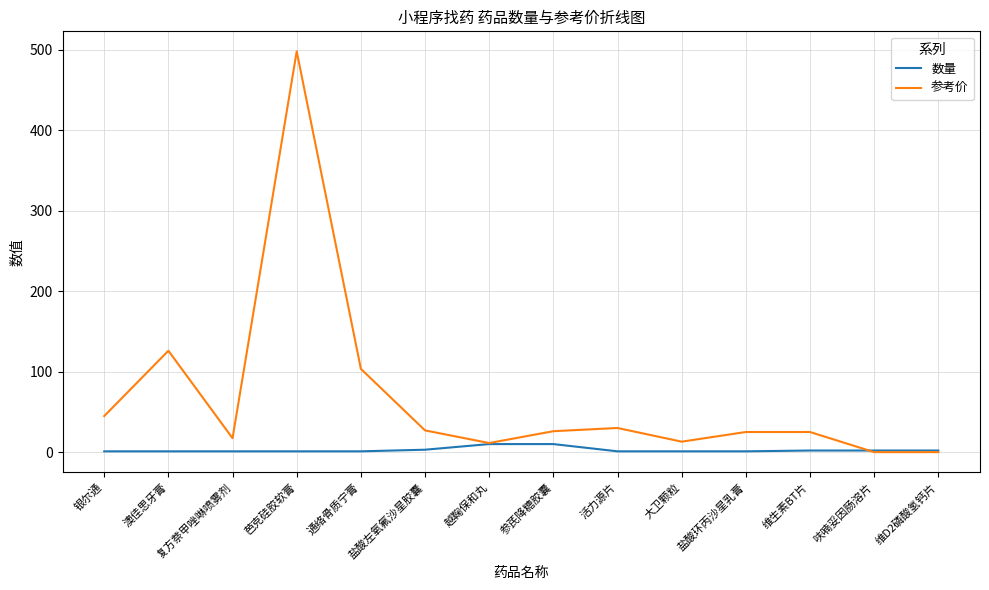

Rank the series by their average value, from lowest to highest.

数量, 参考价